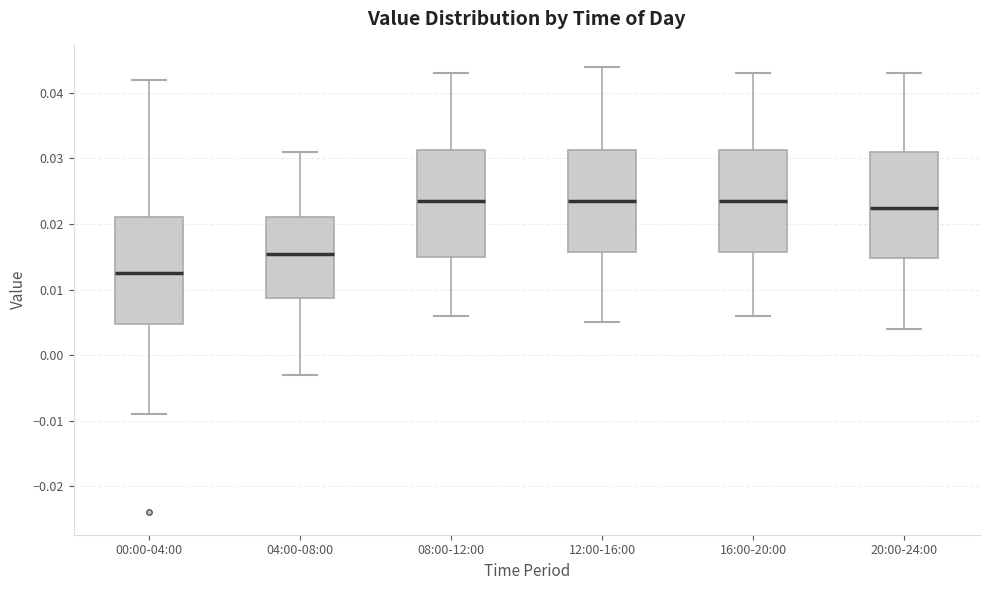

Reading left to right, read every box against the y-axis: the position of its median line, the range the box covers, and the ends of its whiskers. The values are not printed on the chart, so give them approximately, as read against the axis.

00:00-04:00: median 0.013, box 0.005 to 0.021, whiskers -0.009 to 0.042
04:00-08:00: median 0.016, box 0.009 to 0.021, whiskers -0.003 to 0.031
08:00-12:00: median 0.024, box 0.015 to 0.031, whiskers 0.006 to 0.043
12:00-16:00: median 0.024, box 0.016 to 0.031, whiskers 0.005 to 0.044
16:00-20:00: median 0.024, box 0.016 to 0.031, whiskers 0.006 to 0.043
20:00-24:00: median 0.023, box 0.015 to 0.031, whiskers 0.004 to 0.043